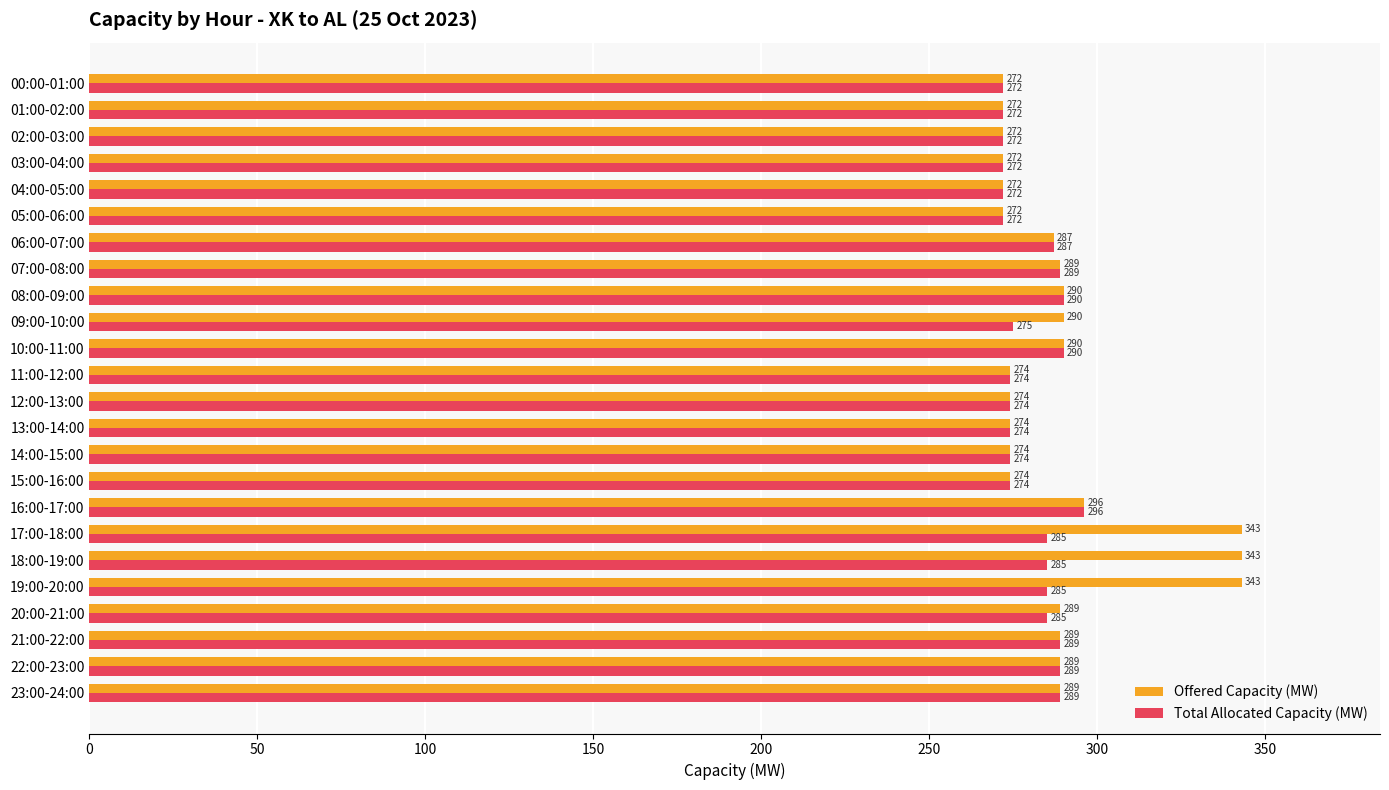

Is it true that Offered Capacity (MW) equals 471 at 20:00-21:00?

False